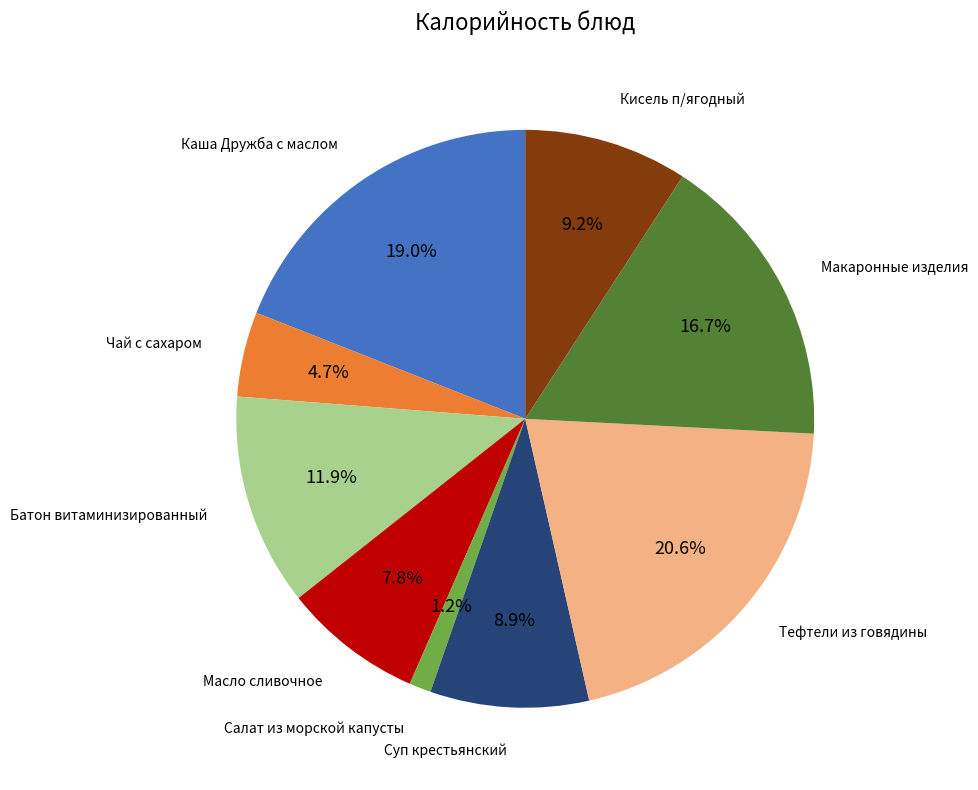

Is there any slice that represents more than half of the pie?

No